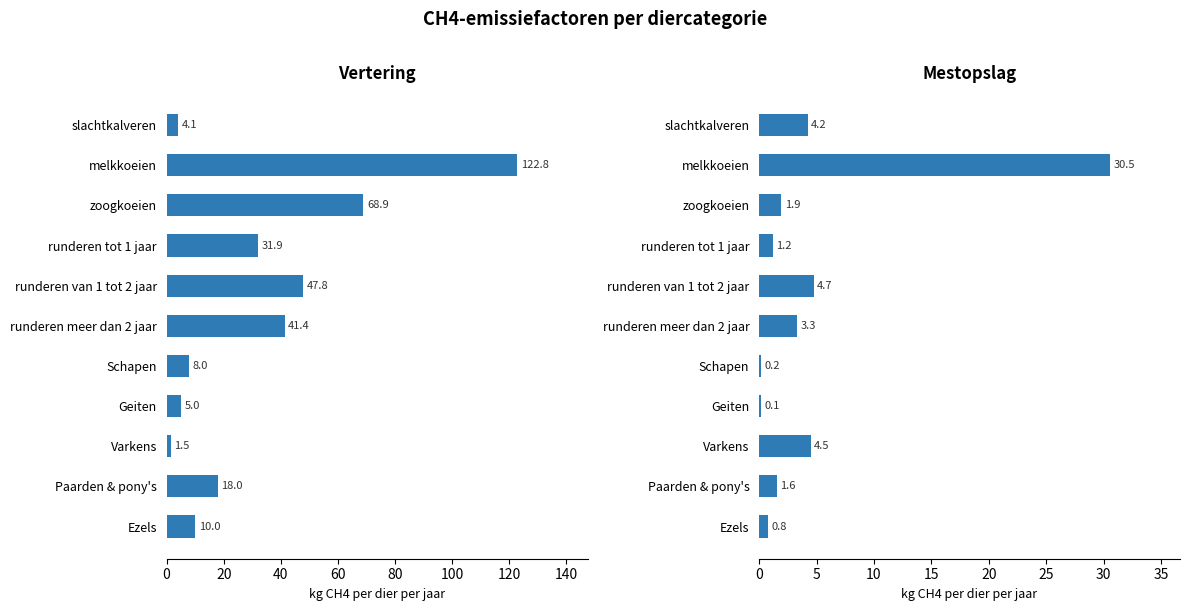

How many values in the Mestopslag series exceed 1?

8